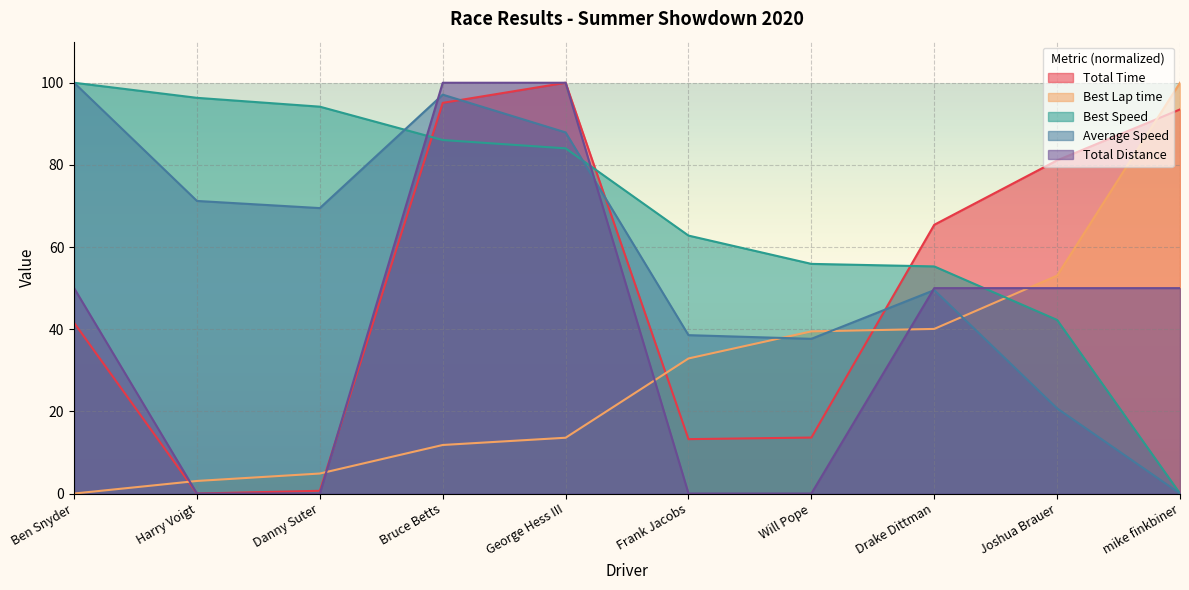

True or false: Best Speed has more than 1 points higher than both neighbors.

False